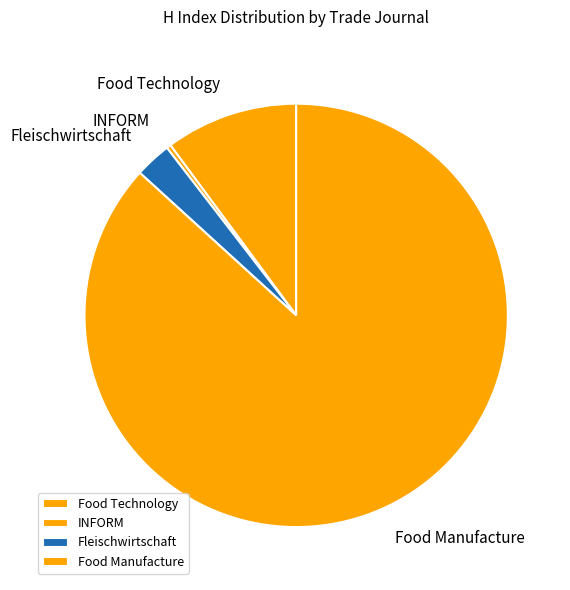

True or false: Fleischwirtschaft accounts for 18% of the total.

False